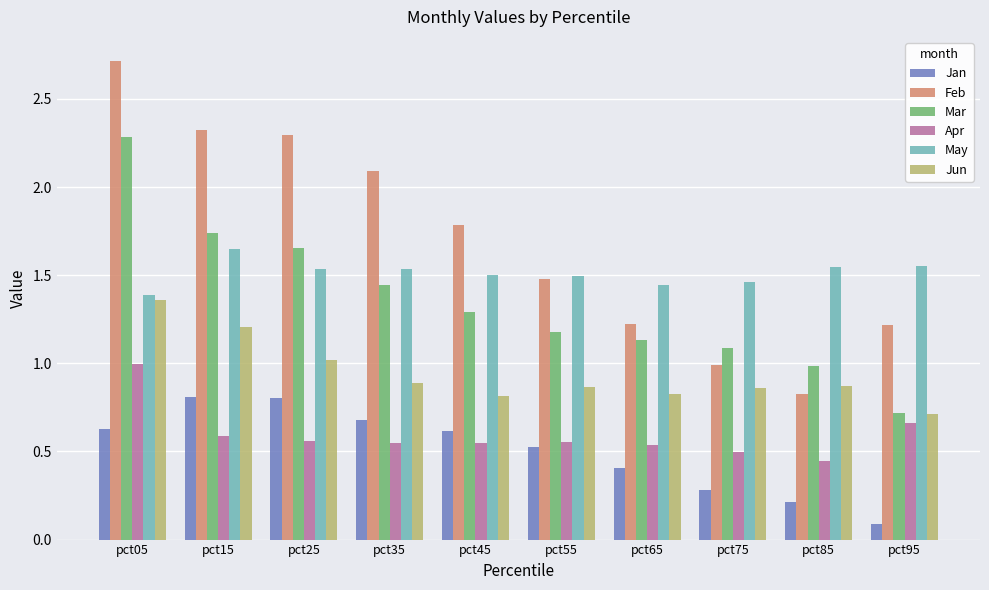

What is the sum of all Feb values?

17.0